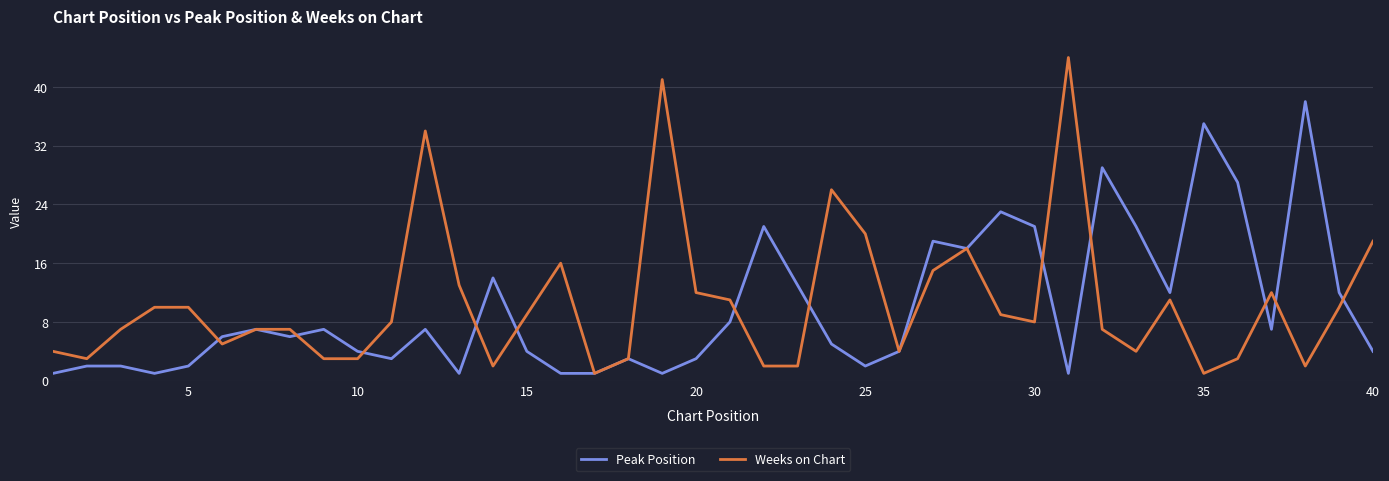

What is the maximum value shown in the chart?

44